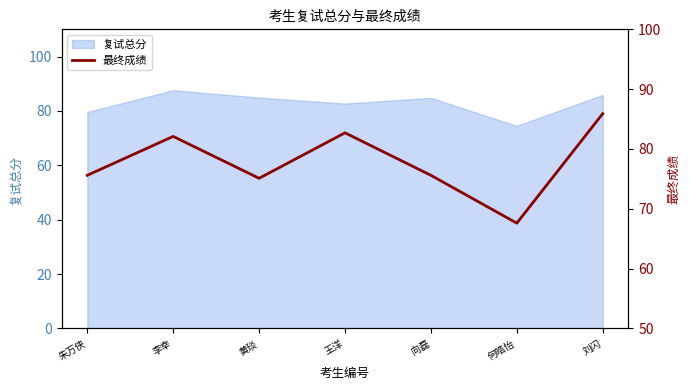

How many points are lower than both their immediate neighbors (excluding endpoints)?

2